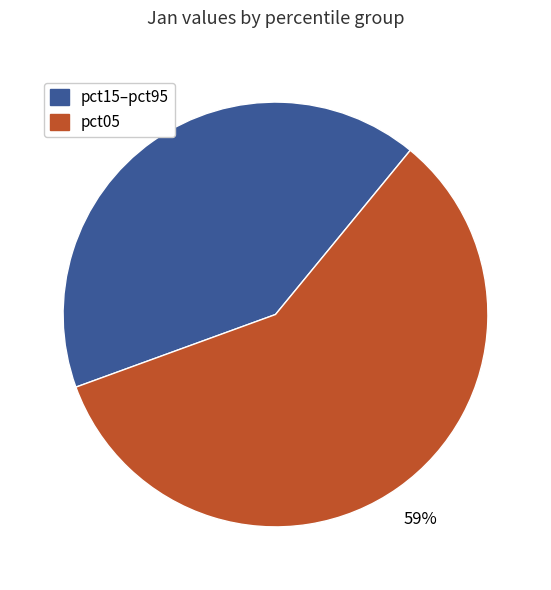

To the nearest percent, what is the average slice percentage?

50%